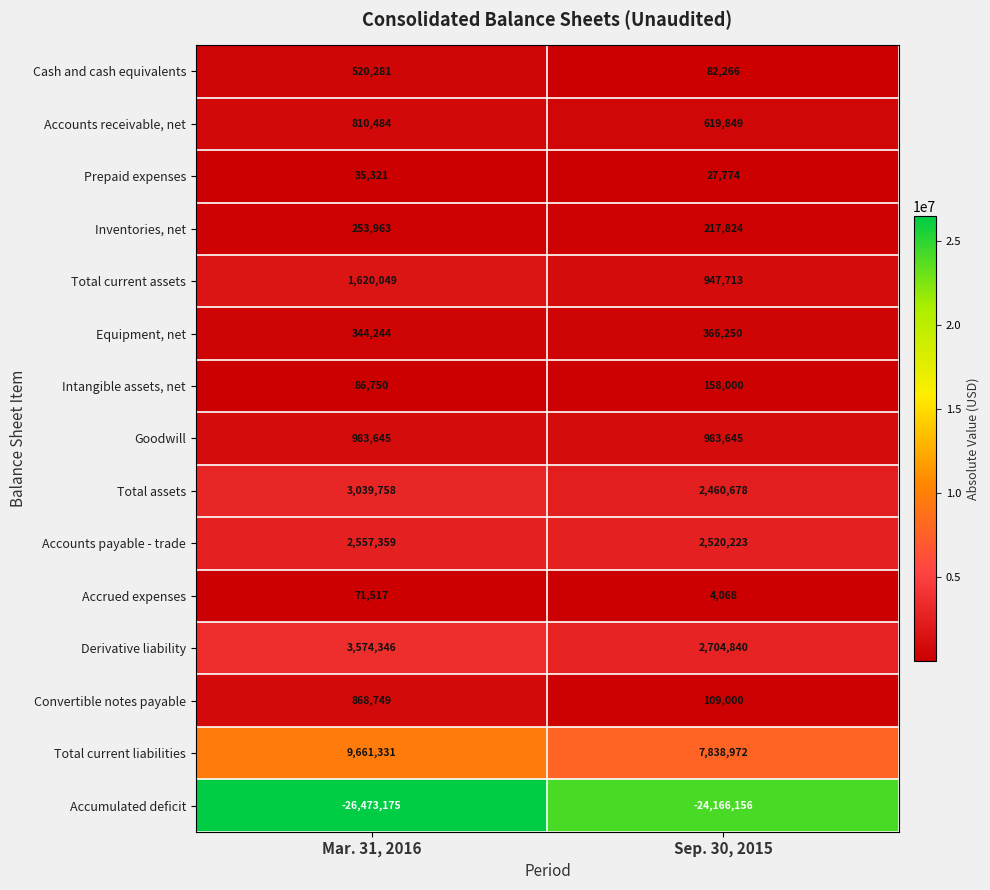

List the series in order of their peak value, highest first.

Total current liabilities, Derivative liability, Total assets, Accounts payable - trade, Total current assets, Goodwill, Convertible notes payable, Accounts receivable, net, Cash and cash equivalents, Equipment, net, Inventories, net, Intangible assets, net, Accrued expenses, Prepaid expenses, Accumulated deficit